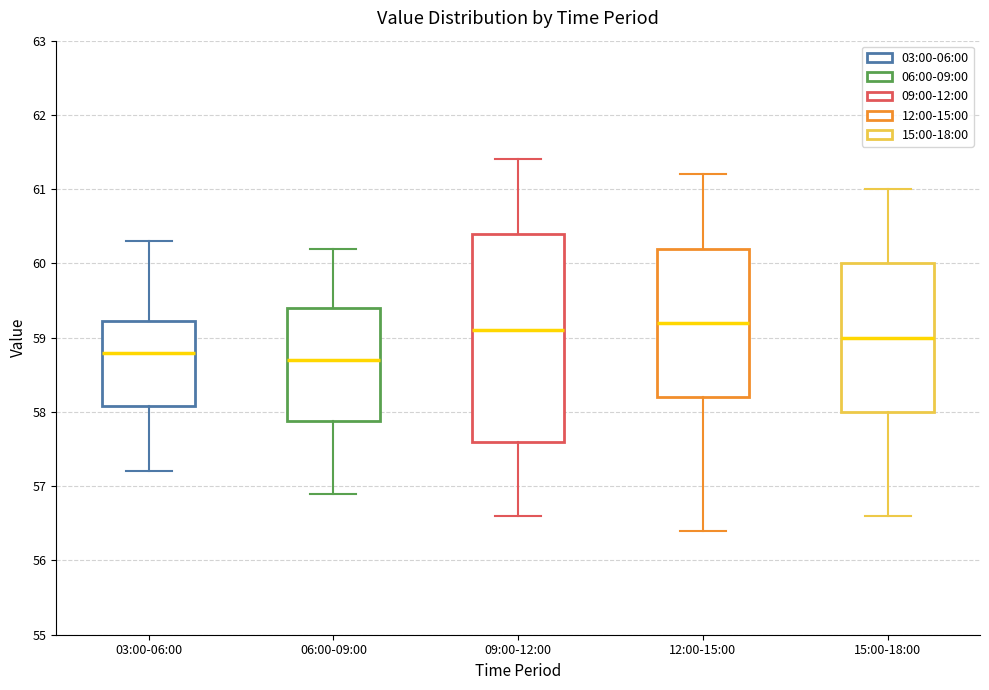

Where does the upper whisker of the box for 03:00-06:00 end on the y-axis? The values are not printed on the chart, so give them approximately, as read against the axis.

60.3